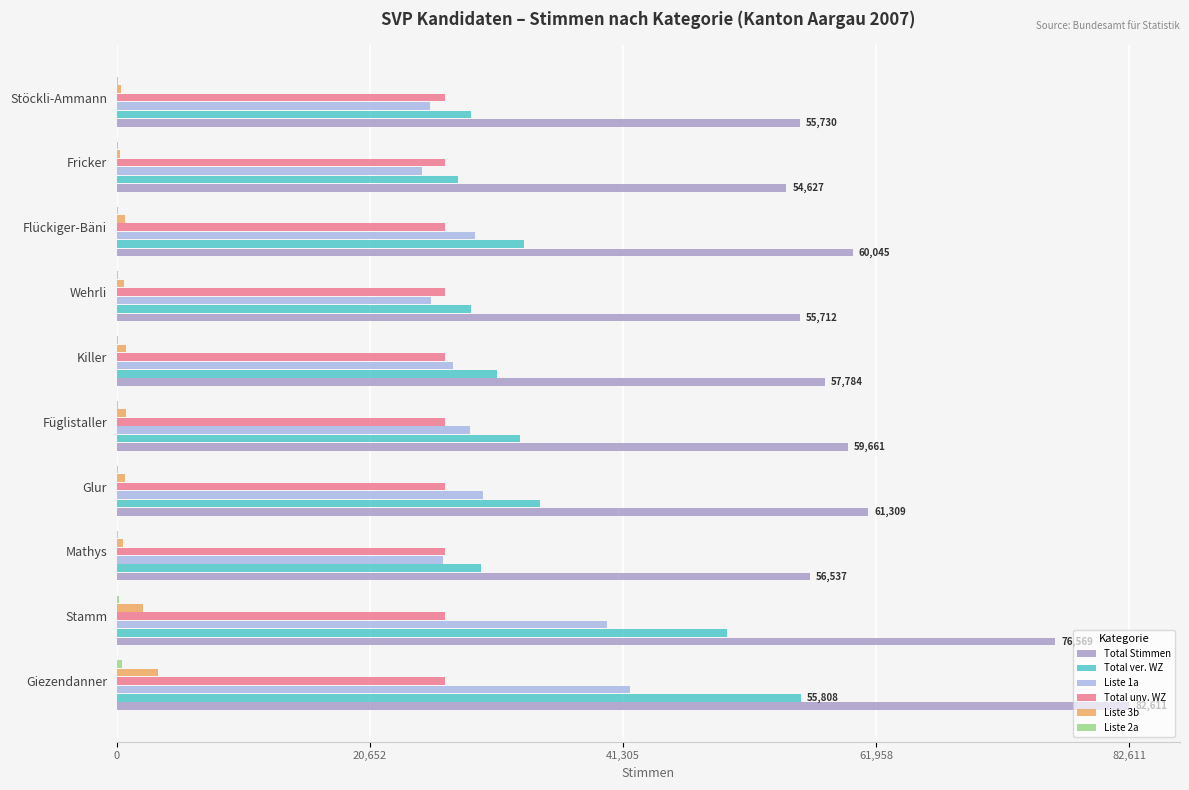

The Total Stimmen series shows 99678 at Flückiger-Bäni. True or false?

False